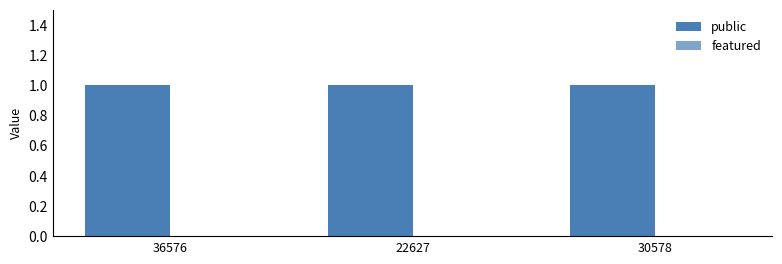

Where is featured nearest to the value 0?

36576